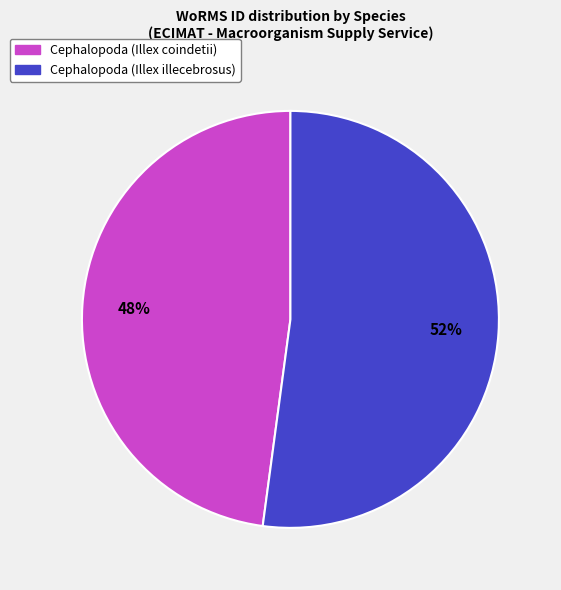

Is there a majority slice in this chart?

Yes